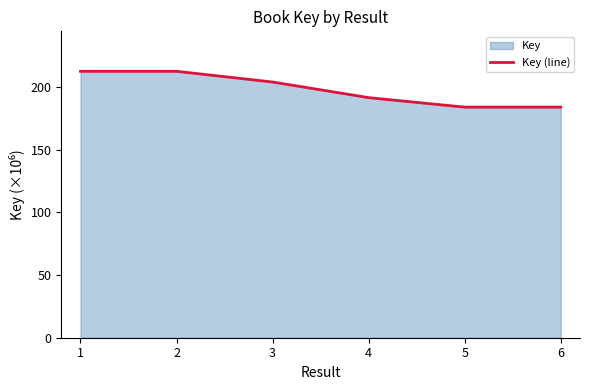

True or false: the data shows 91.2 at 2.

False